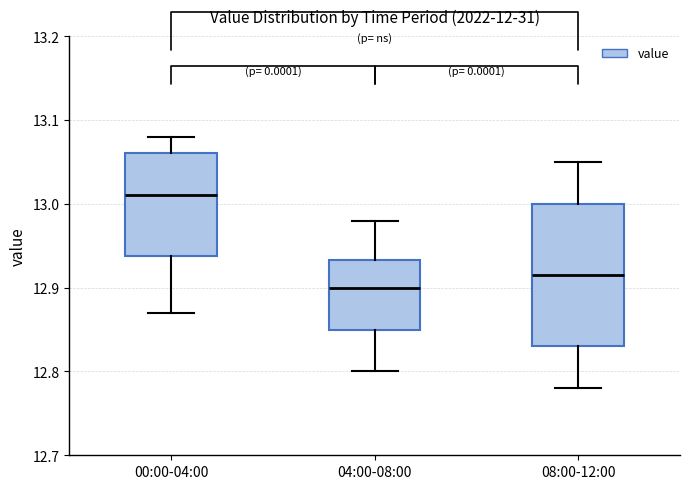

Which box's median line is the highest?

00:00-04:00